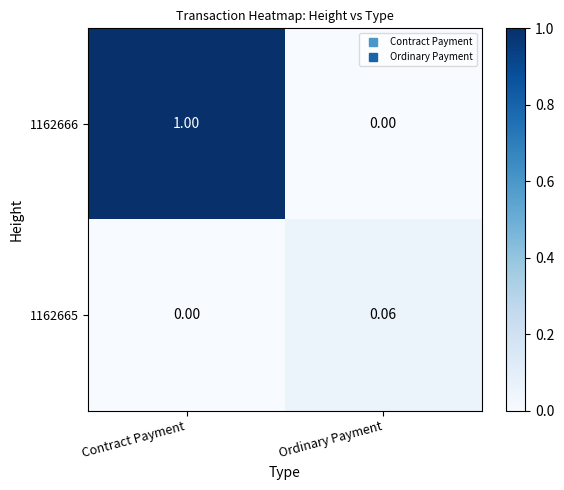

What is the maximum value shown in the chart?

1.0